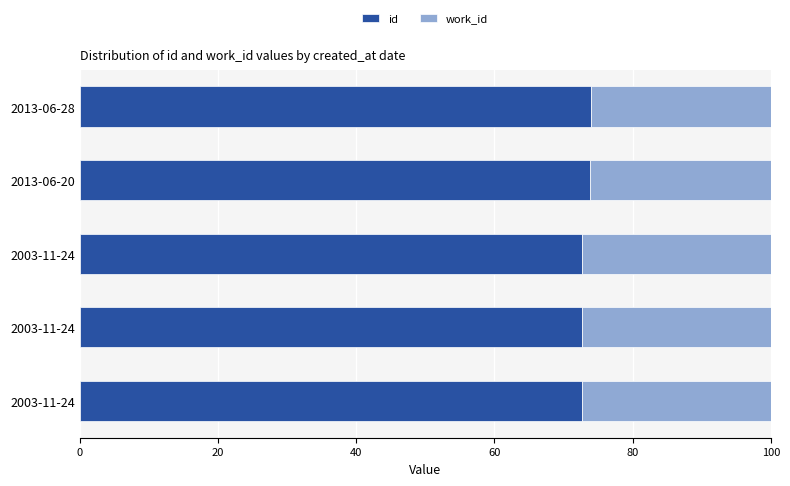

At how many categories does at least one series exceed 65?

5